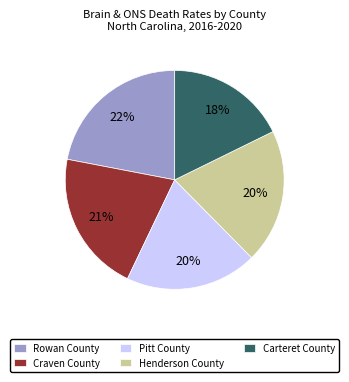

Which slice is the largest?

Rowan County